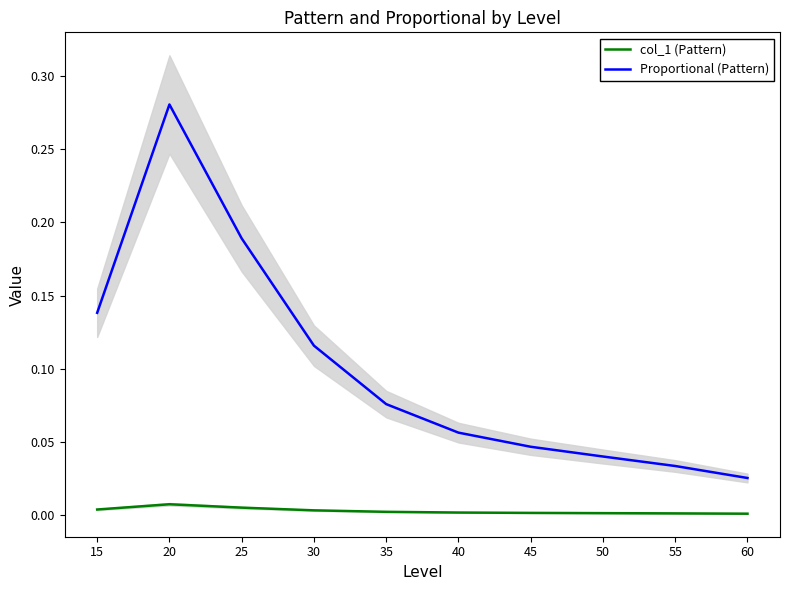

True or false: col_1 (Pattern) and Proportional (Pattern) cross at least once.

False